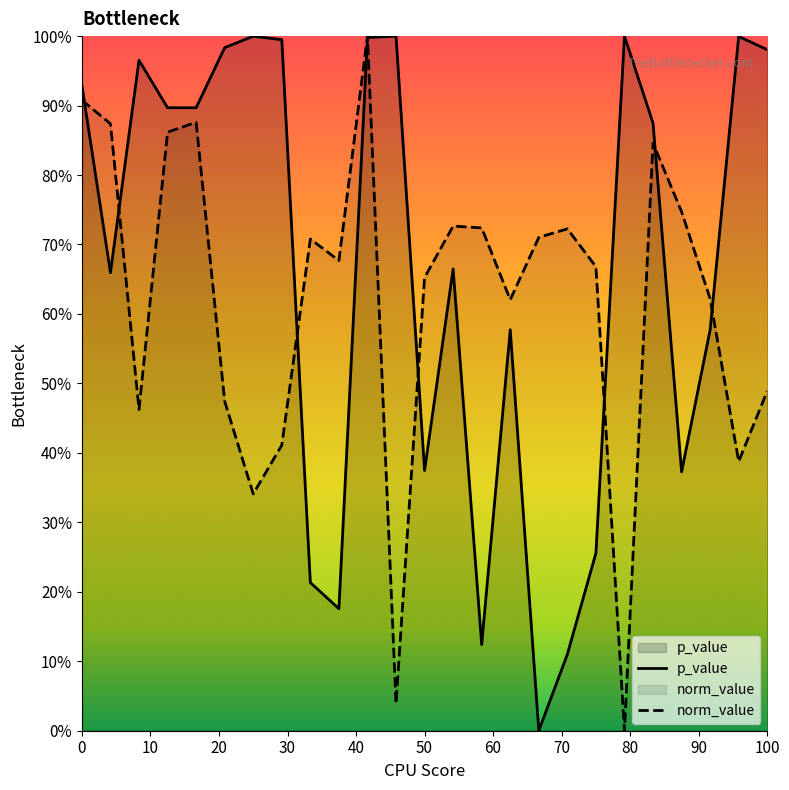

How many series are shown in this chart?

2